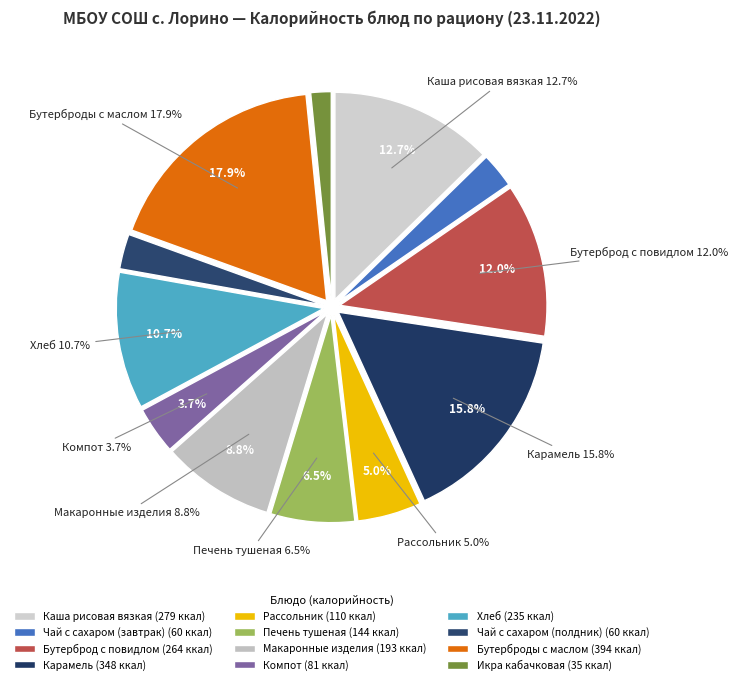

Which slice is the smallest?

Икра кабачковая